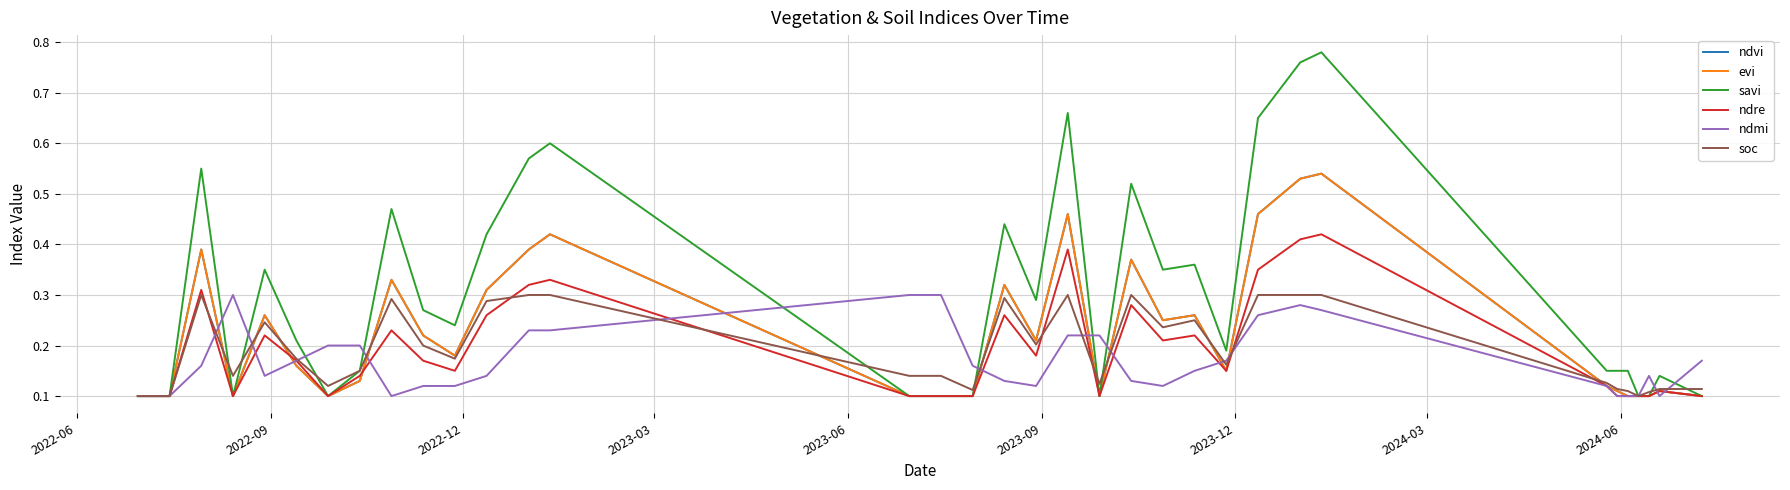

Does the chart have visible grid lines?

Yes